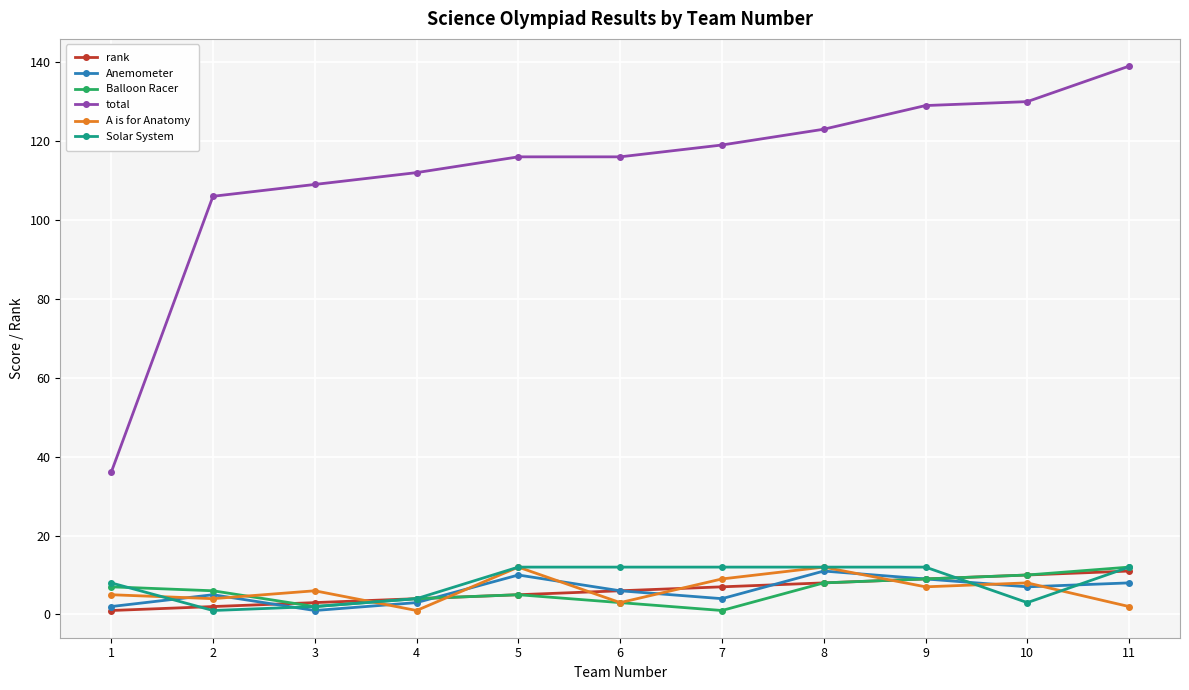

True or false: A is for Anatomy and total intersect in this chart.

False